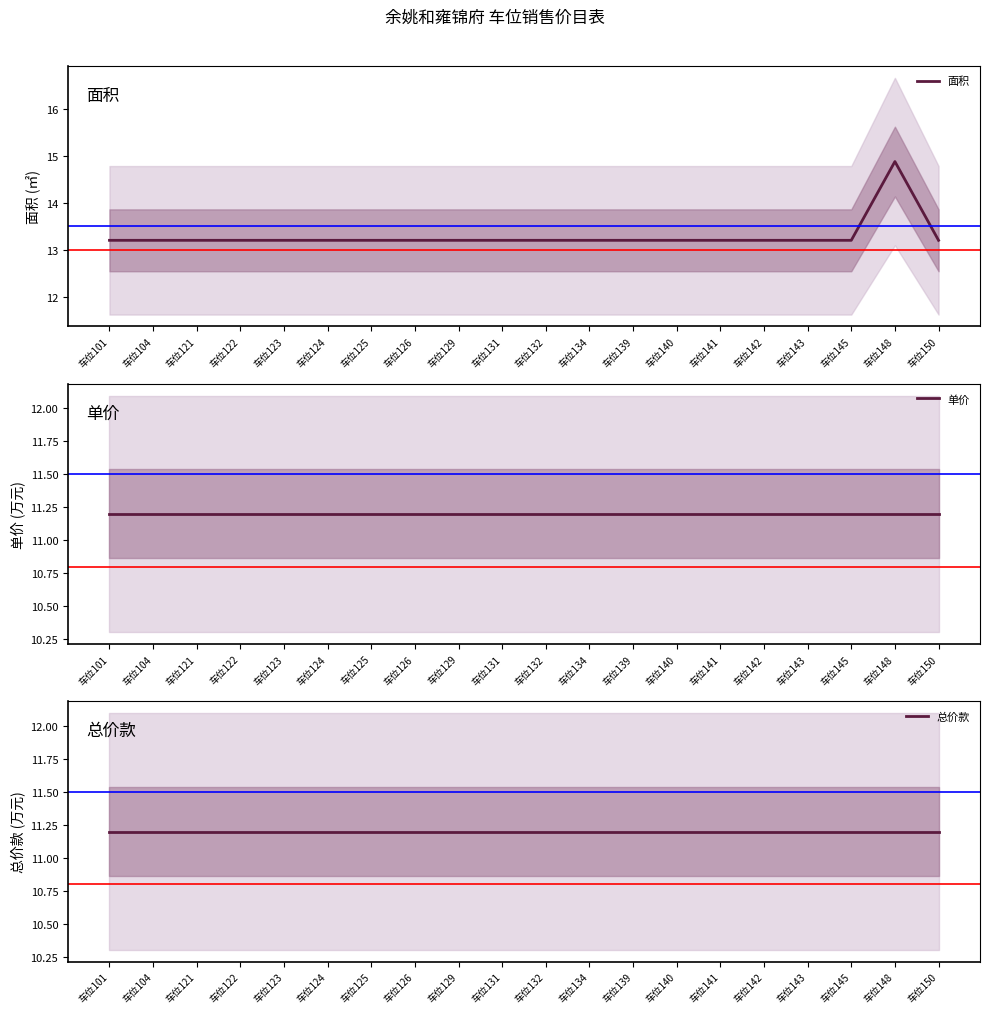

What is the highest value of the 总价款 series?

11.2